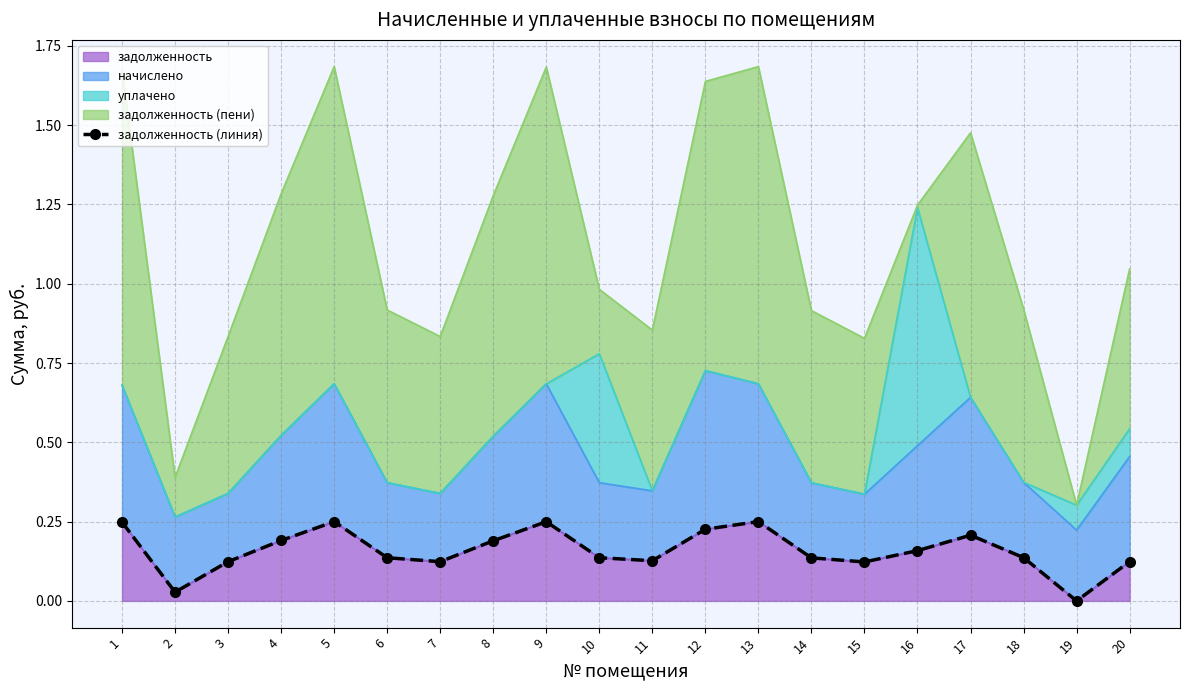

The chart shows a value of 0.2 at 13. True or false?

True